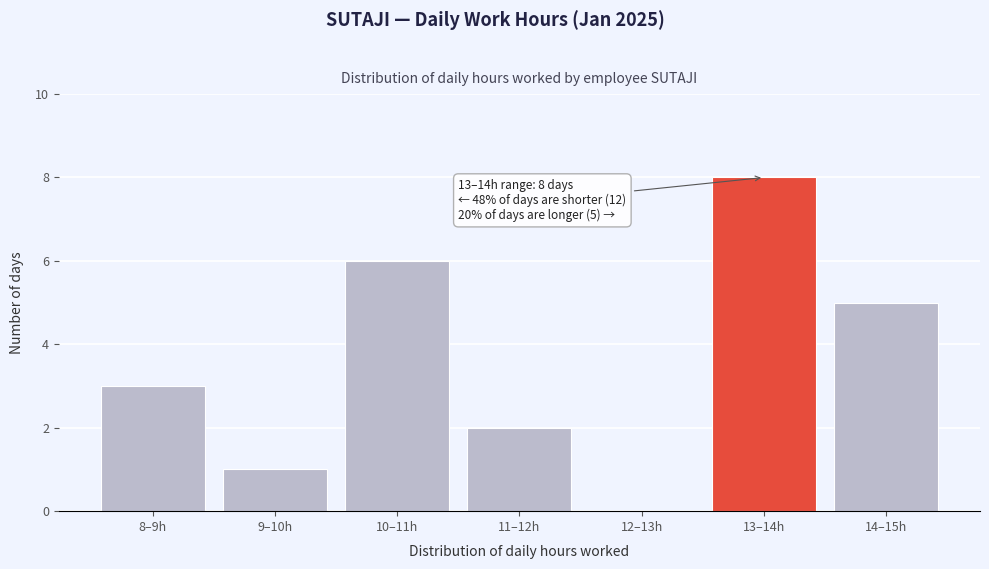

Reading left to right, extract all data points from this chart.

8–9h=3	9–10h=1	10–11h=6	11–12h=2	12–13h=0	13–14h=8	14–15h=5